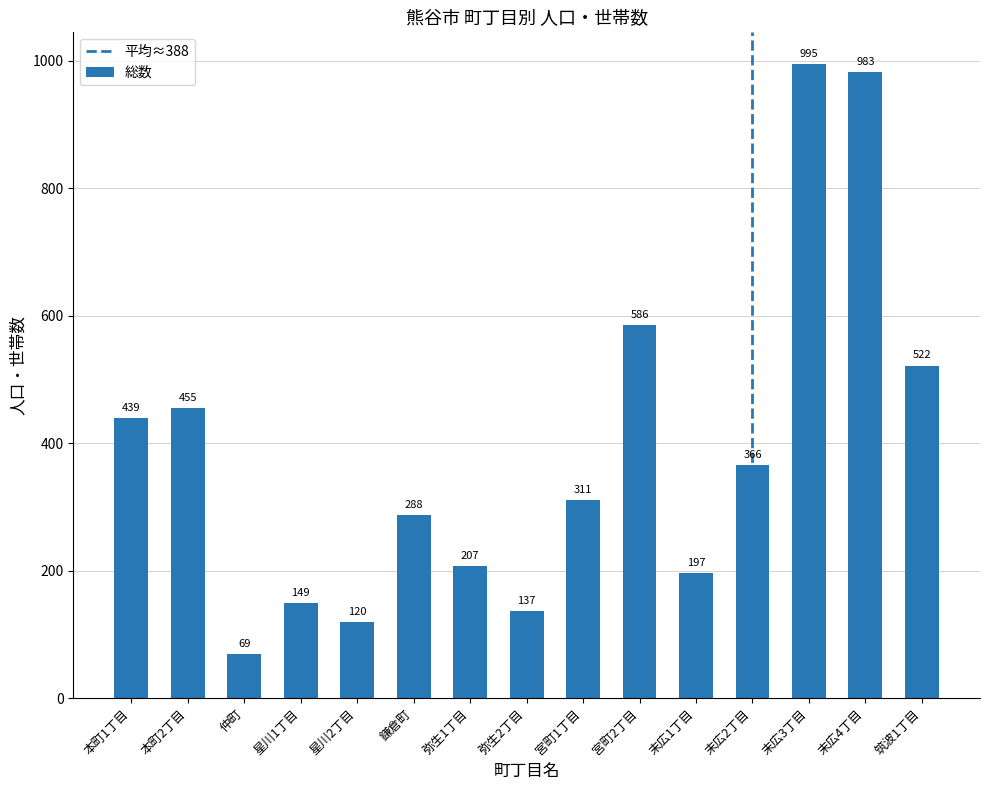

Reading right to left, list all the values displayed in this chart.

522	983	995	366	197	586	311	137	207	288	120	149	69	455	439